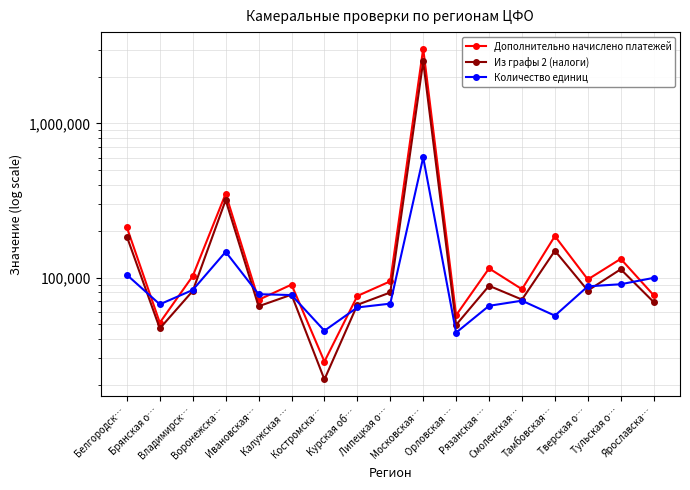

Is the value of Из графы 2 (налоги) at Тамбовская… greater than the value of Количество единиц at Владимирск…?

Yes